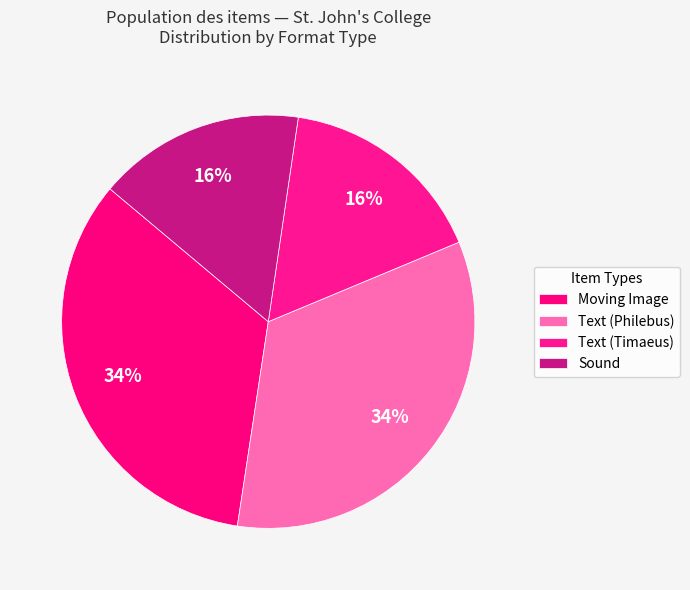

Which slice is the smallest?

Sound